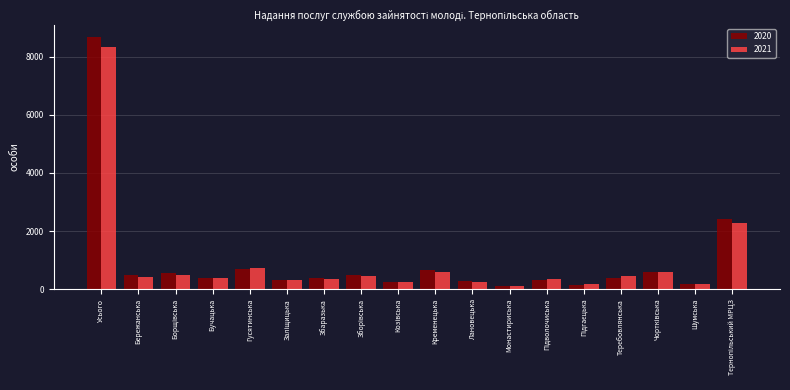

What is the sum of the 2020 values at Бучацька and Кременецька?

1064